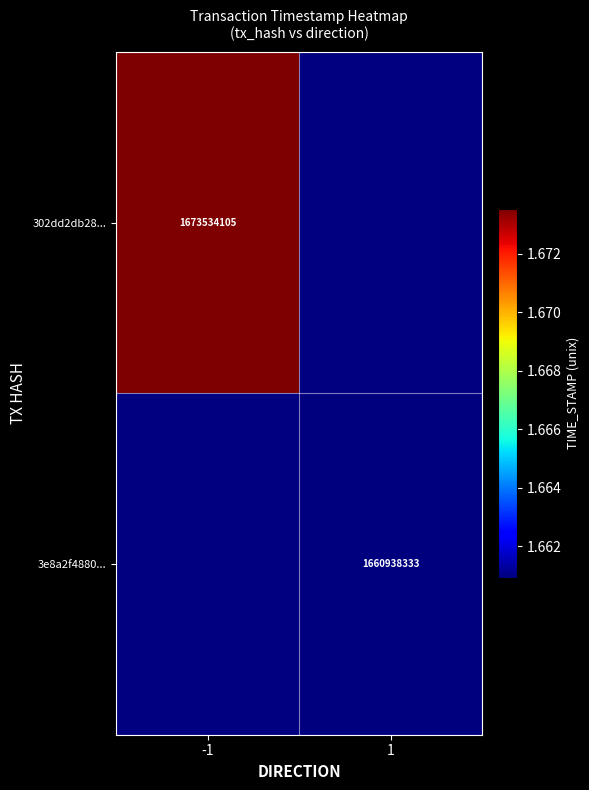

At how many categories does at least one series exceed 1672149700?

1